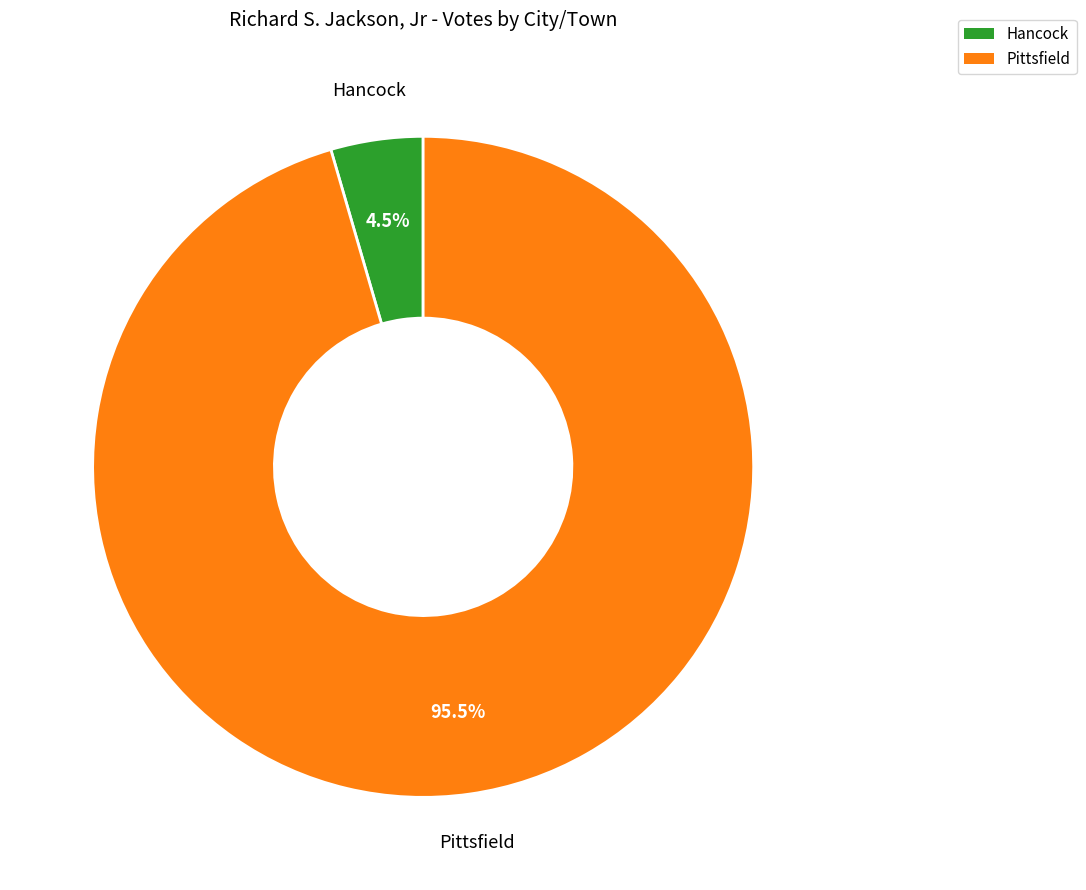

To the nearest percent, what is the average slice percentage?

50%